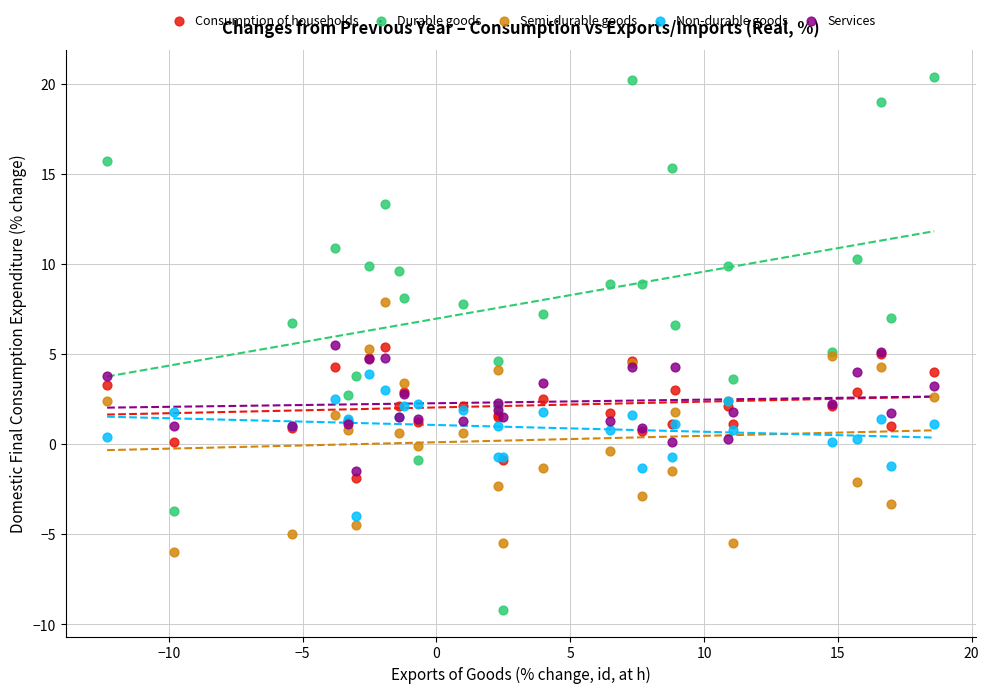

What is the X range (max minus min) for the scatter plot?

30.9